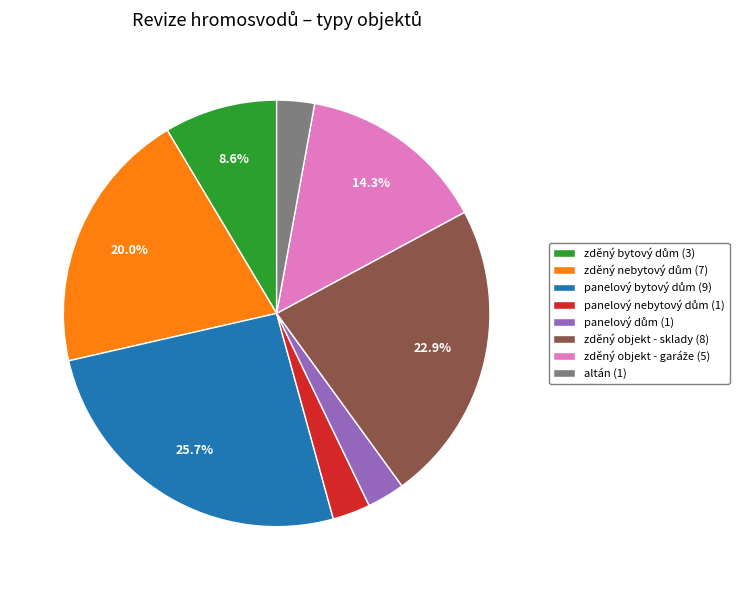

To the nearest percent, what portion does zděný objekt - sklady represent?

23%